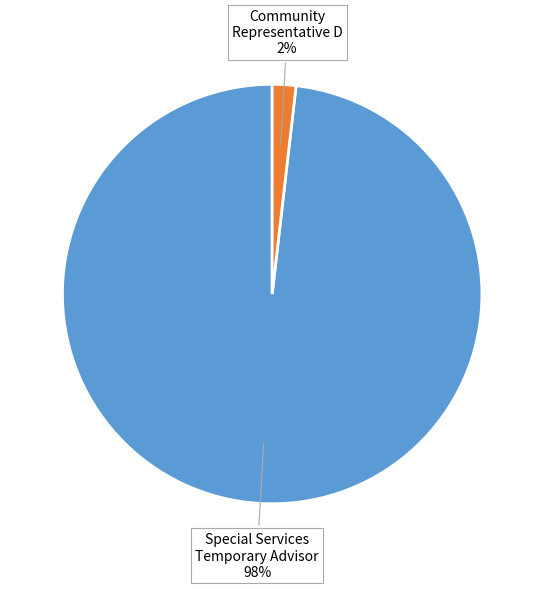

To the nearest percent, what portion does Special Services Temporary Advisor represent?

98%